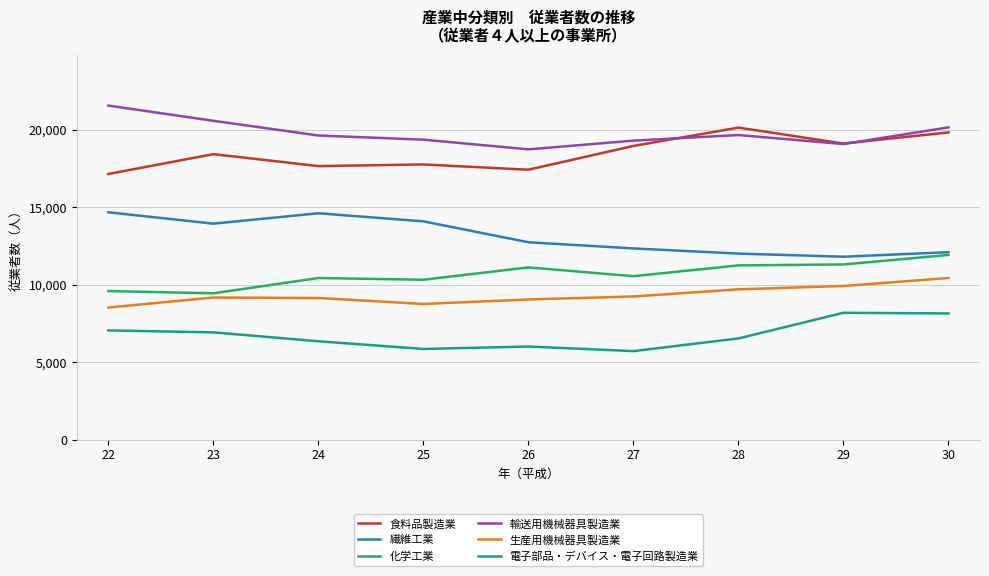

What is the smallest value displayed?

5724